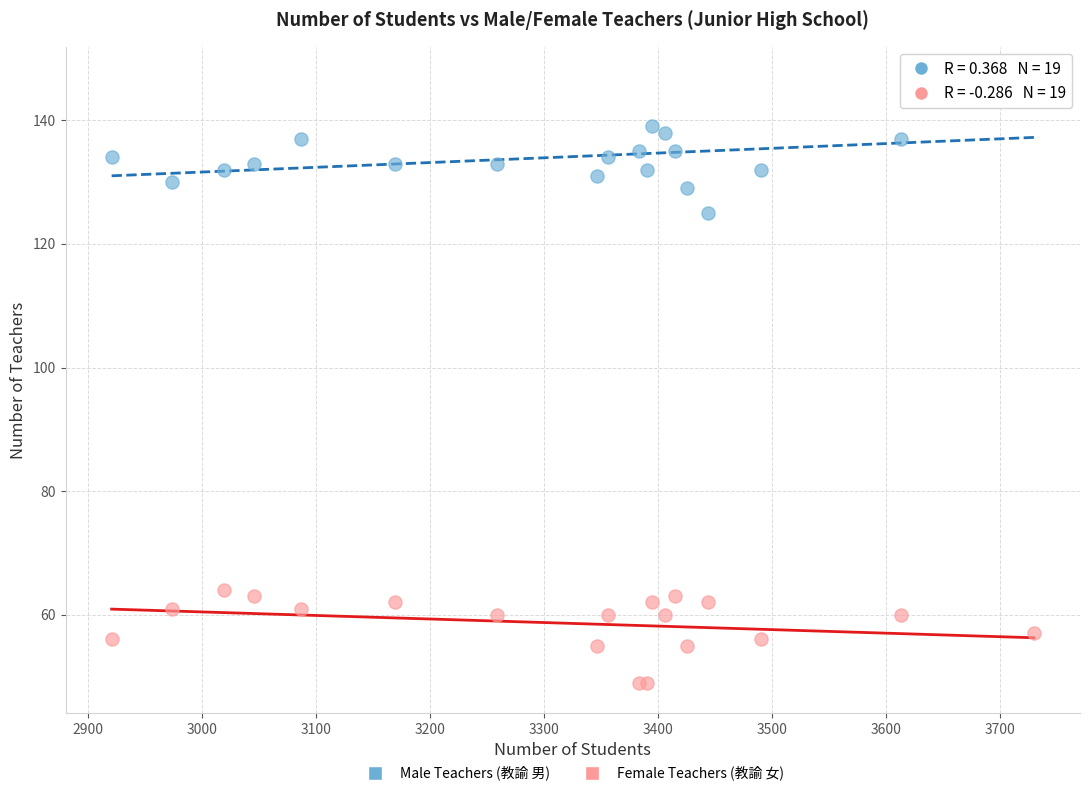

Across all series, what Y value is closest to 98?

125